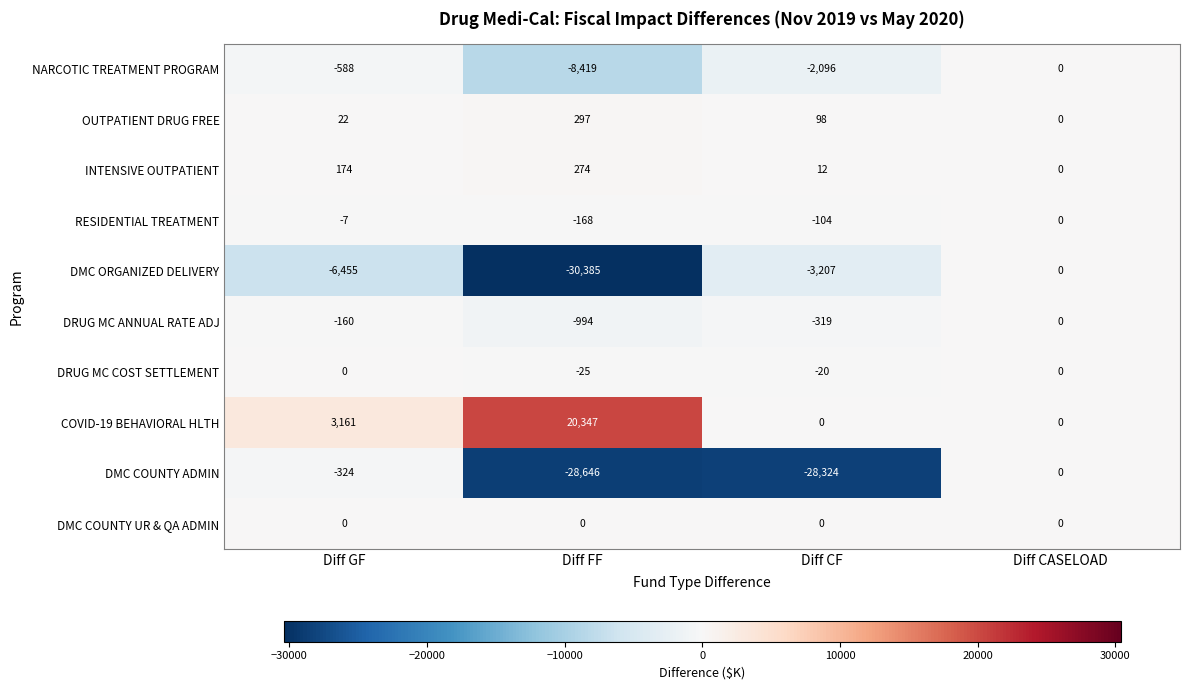

How many DRUG MC ANNUAL RATE ADJ values are between -319 and 0?

3